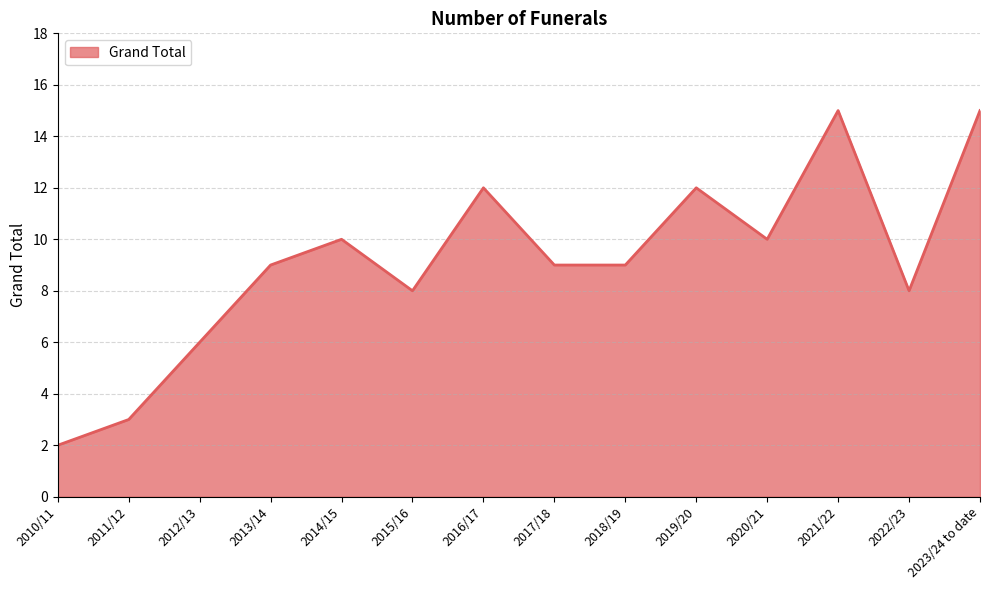

Reading left to right, transcribe all the data shown in this chart.

2	3	6	9	10	8	12	9	9	12	10	15	8	15